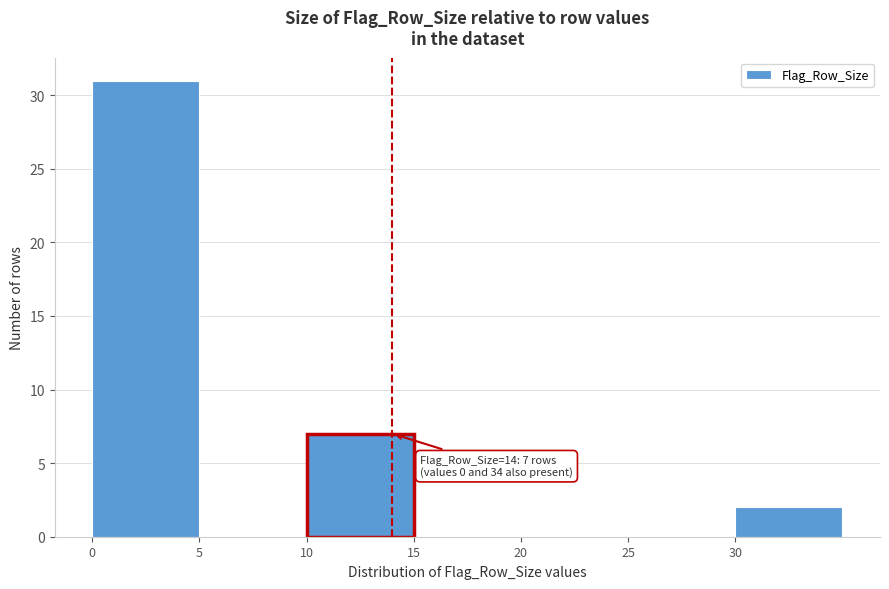

Which range on the x-axis has the tallest bar?

0 to 5